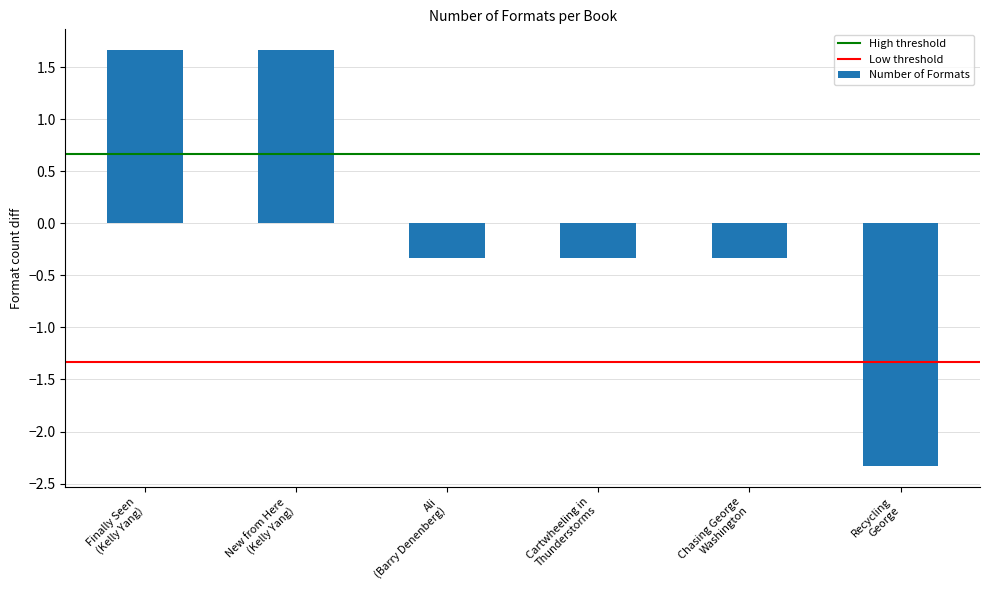

What is the smallest value displayed?

-2.3